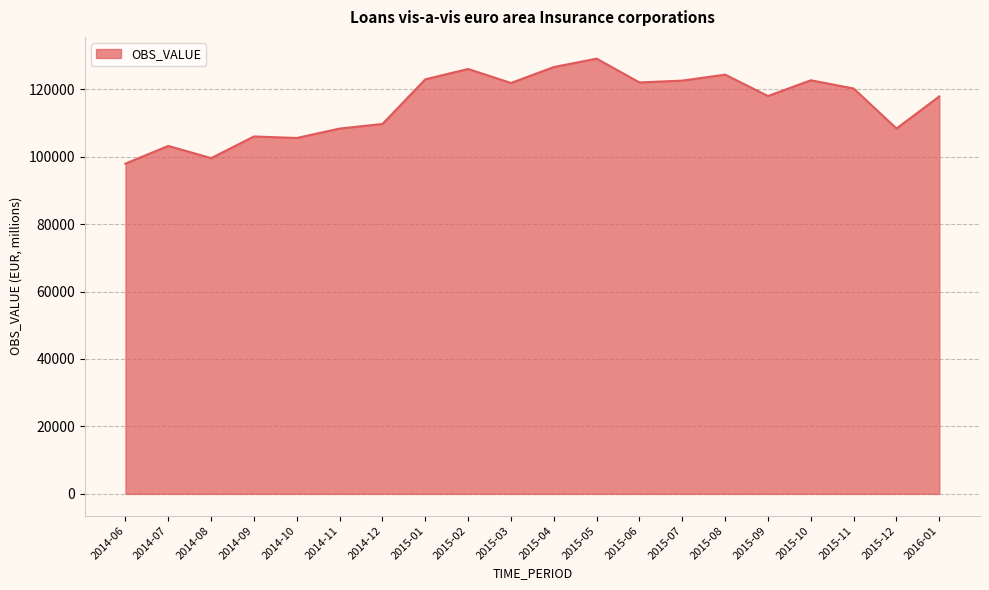

What is the difference between the values at 2014-06 and 2015-04?

28632.8